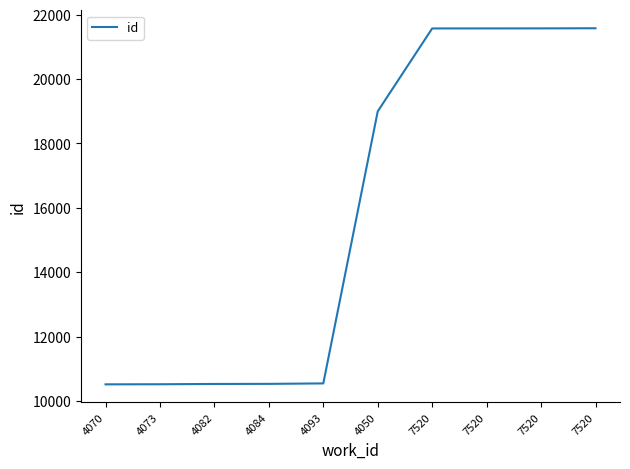

True or false: there are more than 2 points higher than both neighbors.

False